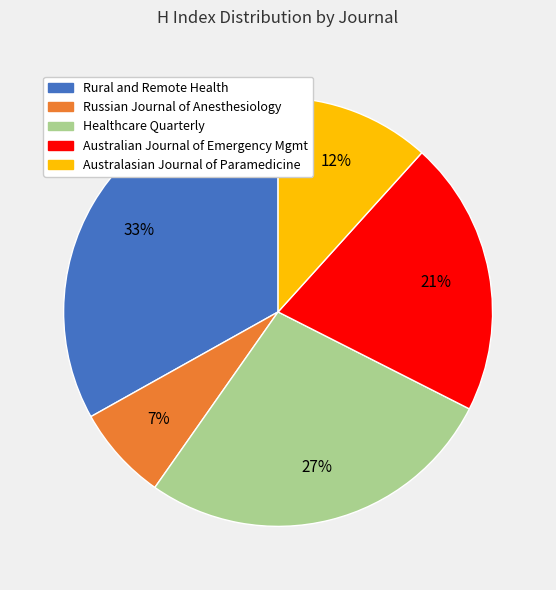

To the nearest percent, what is the average slice percentage?

20%